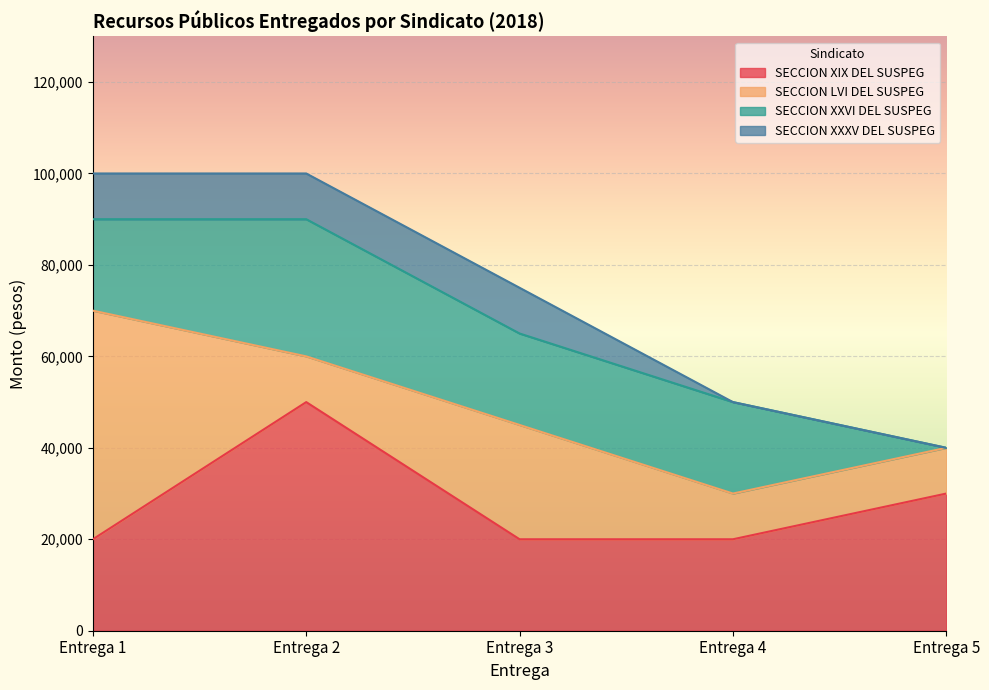

List the labels in order of SECCION XXXV DEL SUSPEG value, smallest first.

Entrega 4, Entrega 5, Entrega 1, Entrega 2, Entrega 3